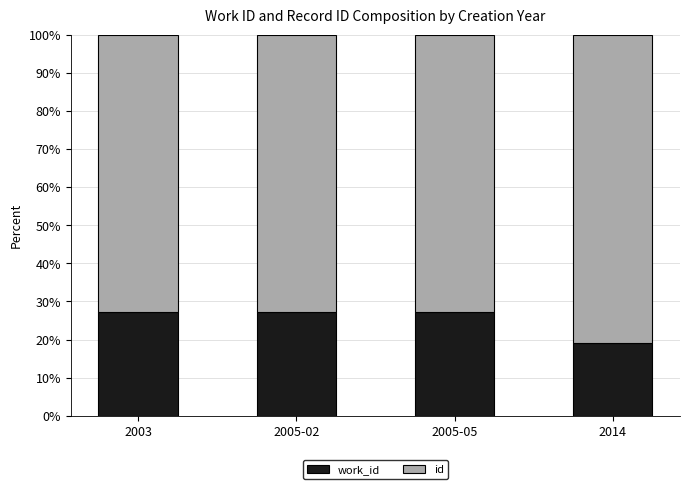

What is the total value across all series at 2005-02?

100.0